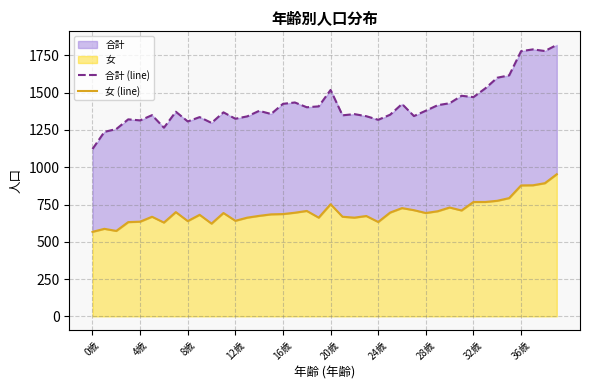

What is the total value across all series at 20歳?

2270